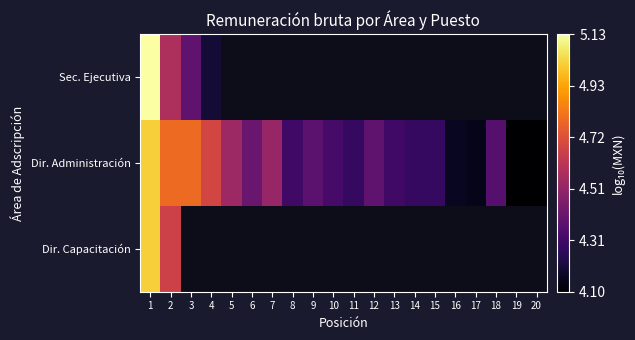

Is it true that Sec. Ejecutiva equals 0.9 at 4?

False